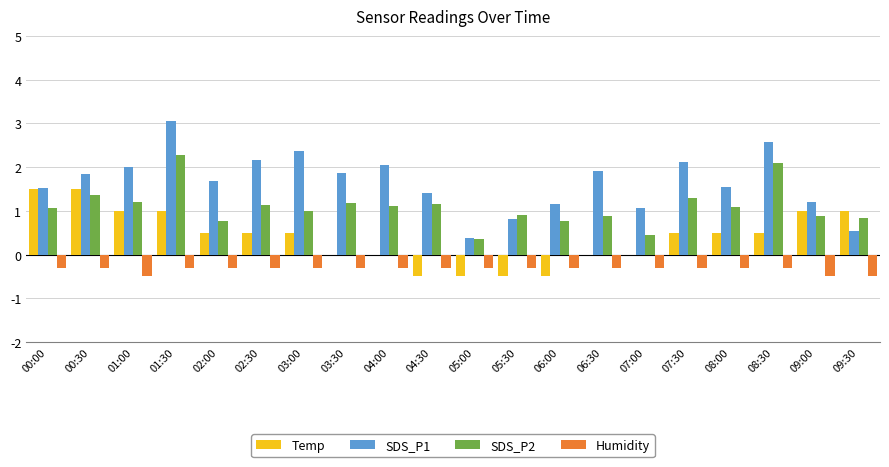

Is the value of Temp at 01:30 greater than the value of Humidity at 07:30?

Yes